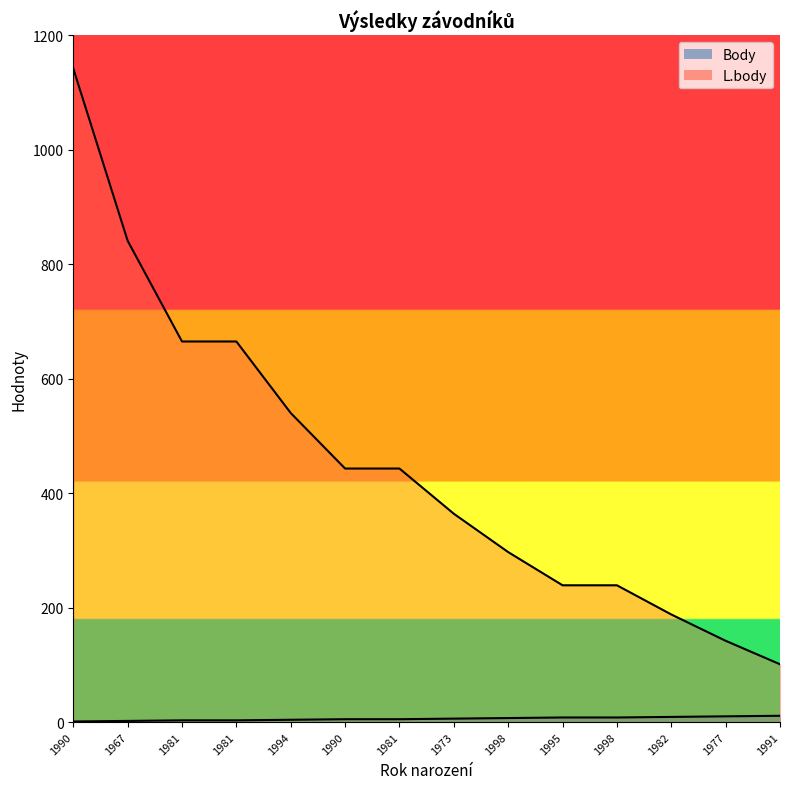

Is it true that L.body equals 443 at 1990?

True